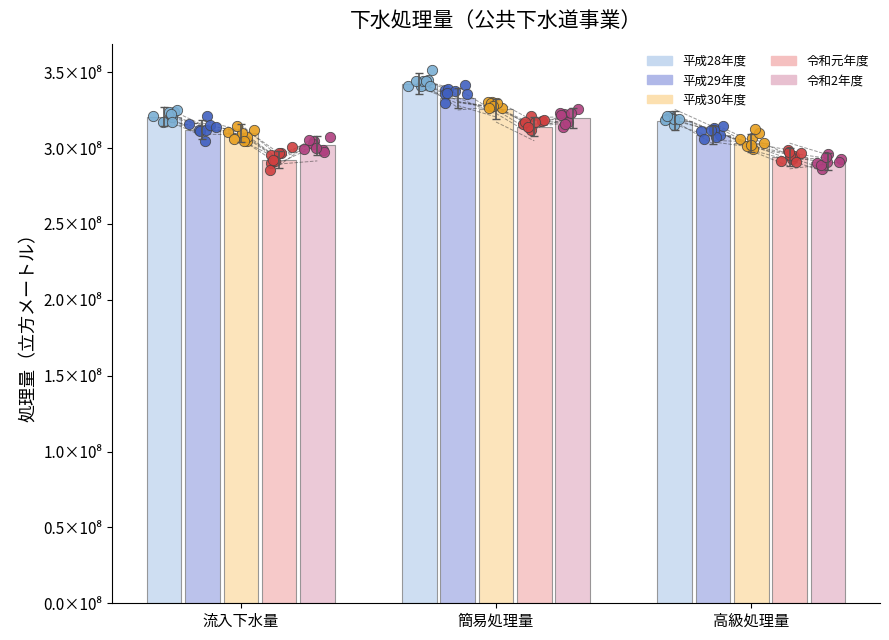

Is the value of 平成29年度 at 高級処理量 greater than the value of 令和元年度 at 高級処理量?

Yes